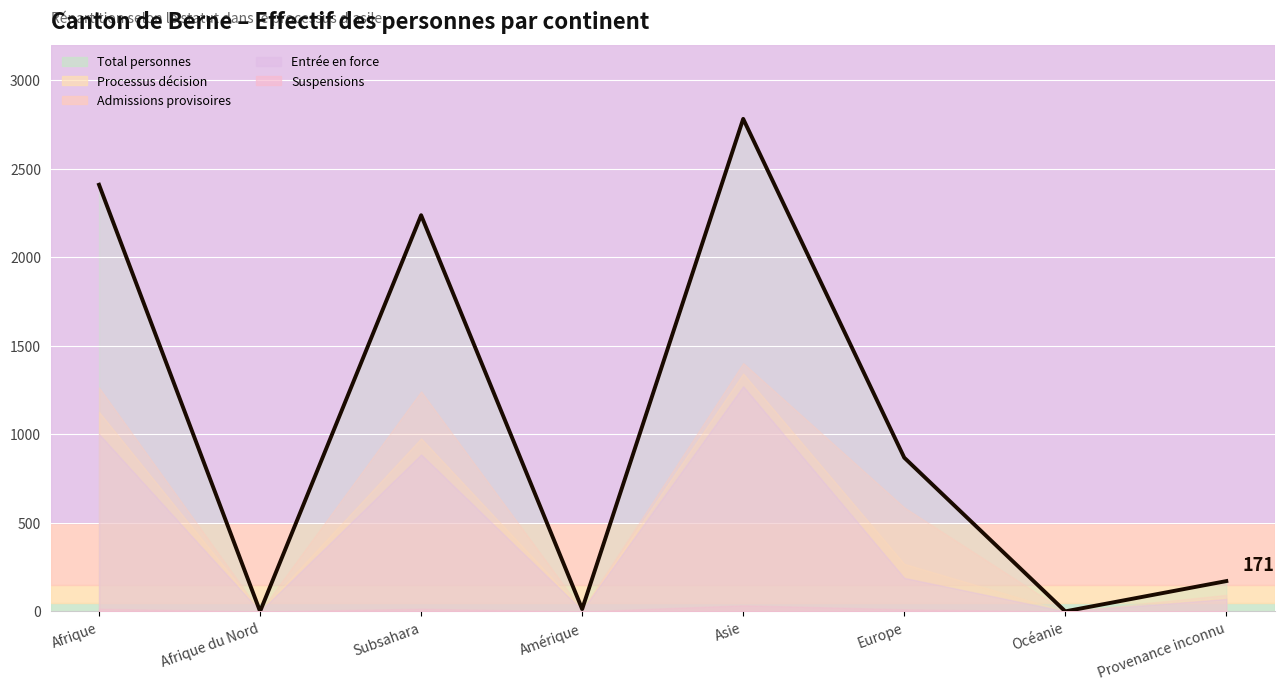

Is the value of Processus décision at Océanie greater than the value of Suspensions at Afrique?

No